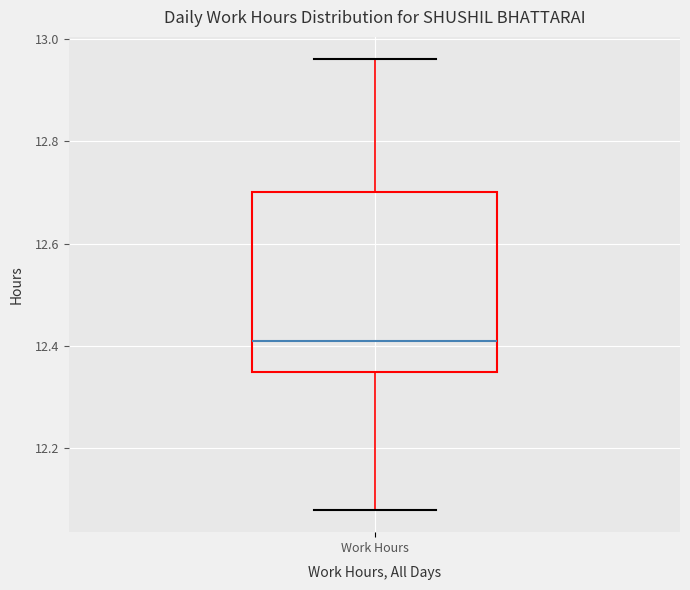

Transcribe this box plot: give where the median line is, the range the box spans, and where the two whiskers end, as read against the y-axis. The values are not printed on the chart, so give them approximately, as read against the axis.

median 12.42, box 12.36 to 12.70, whiskers 12.08 to 12.96